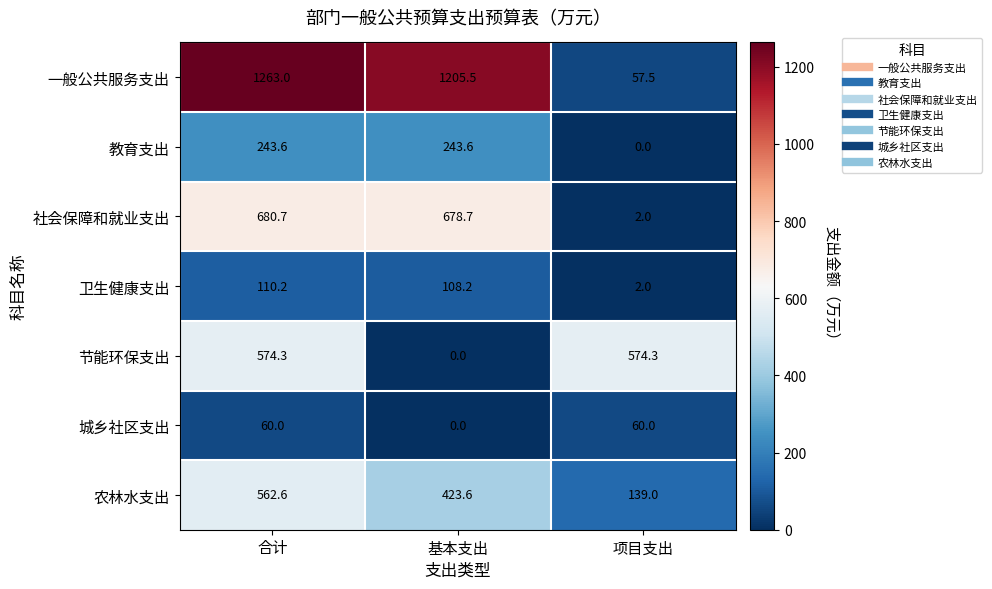

Which series has the largest total across all categories?

一般公共服务支出